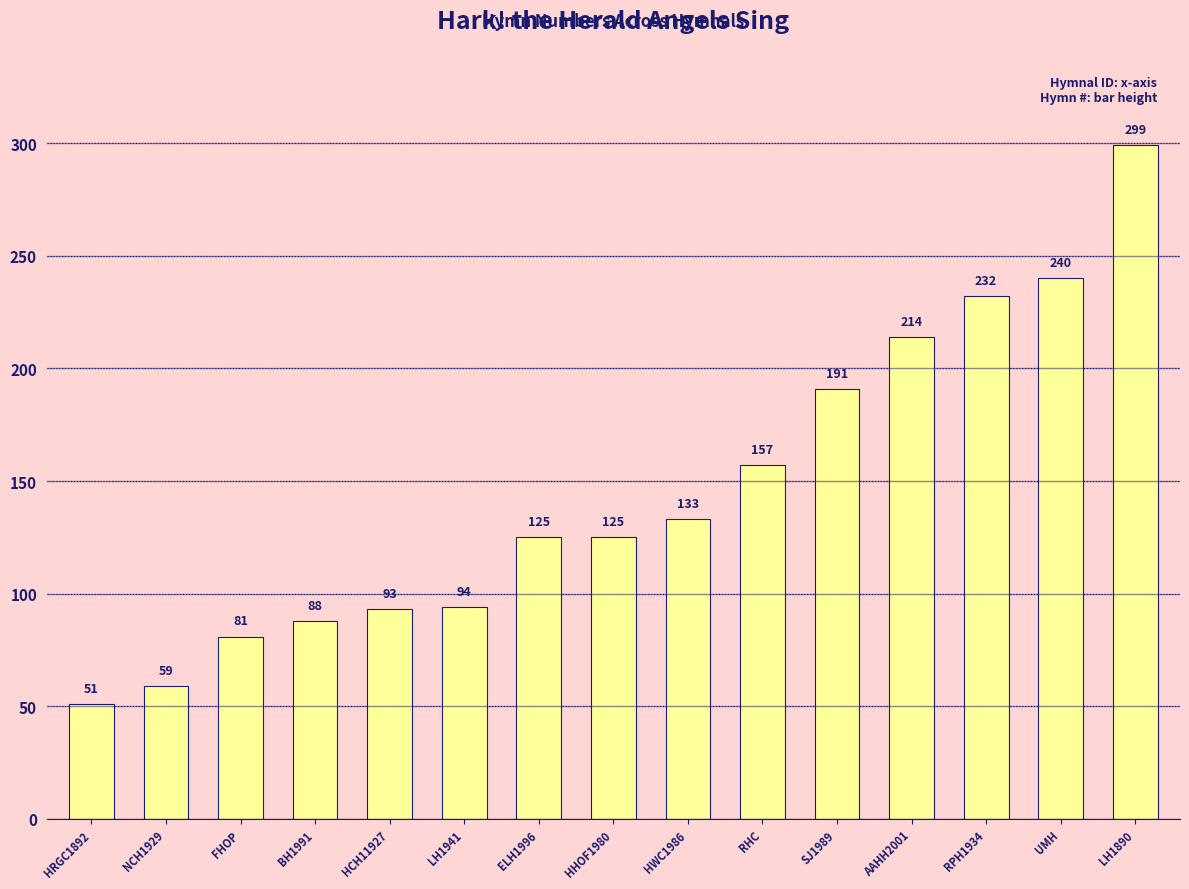

What is the change in value from BH1991 to AAHH2001?

+126